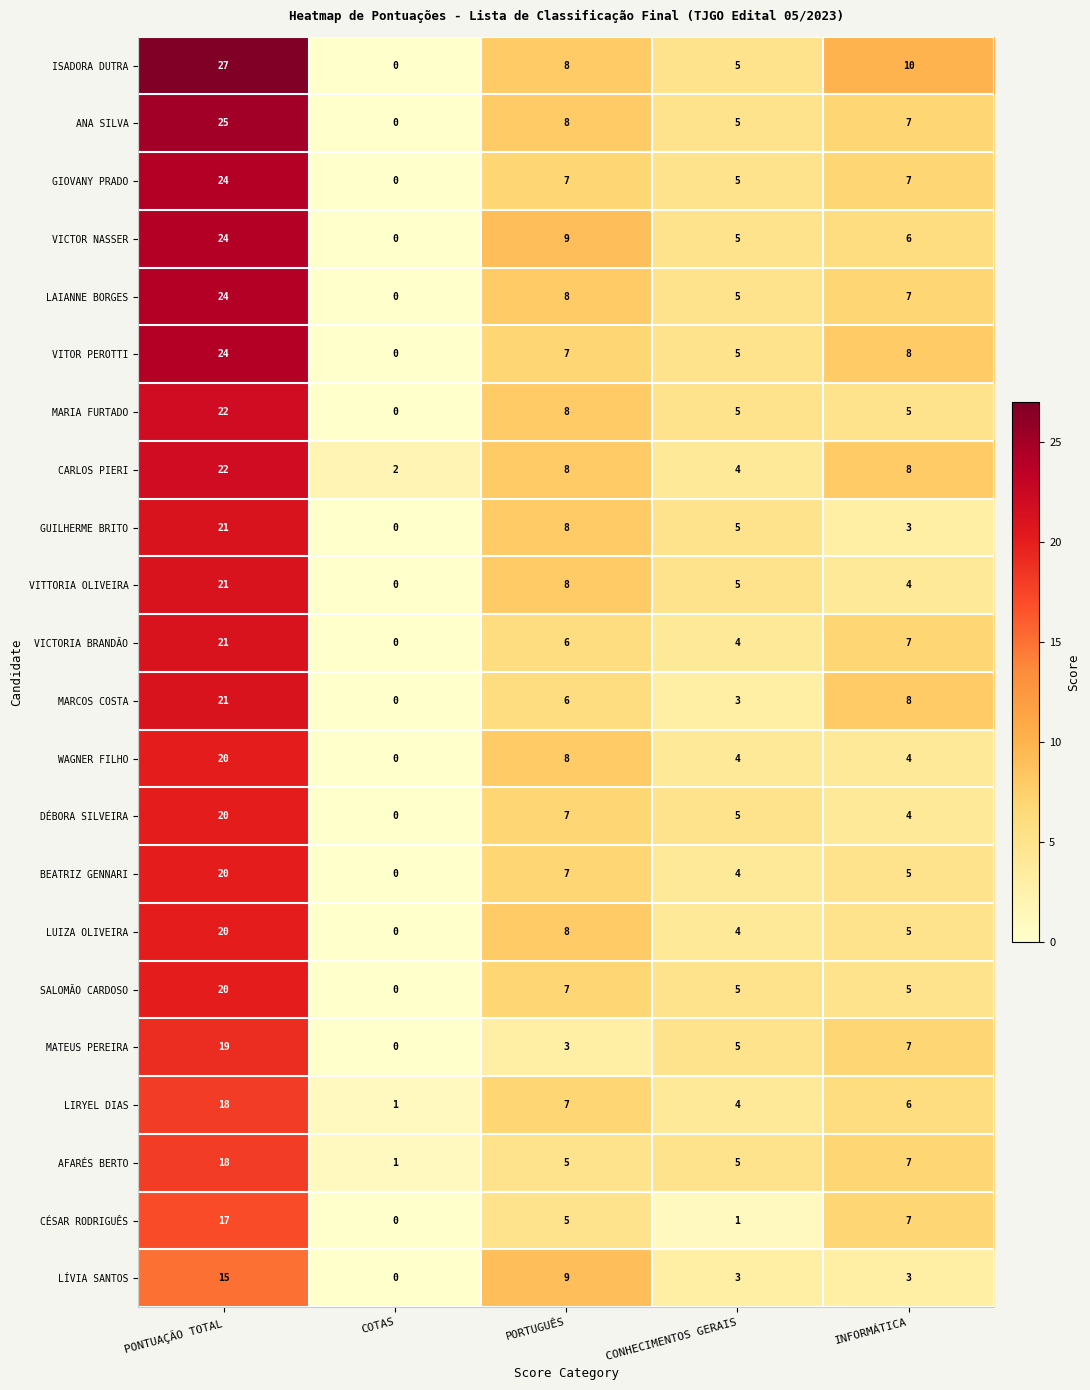

What is the spread (max minus min) of values at PORTUGUÊS?

6